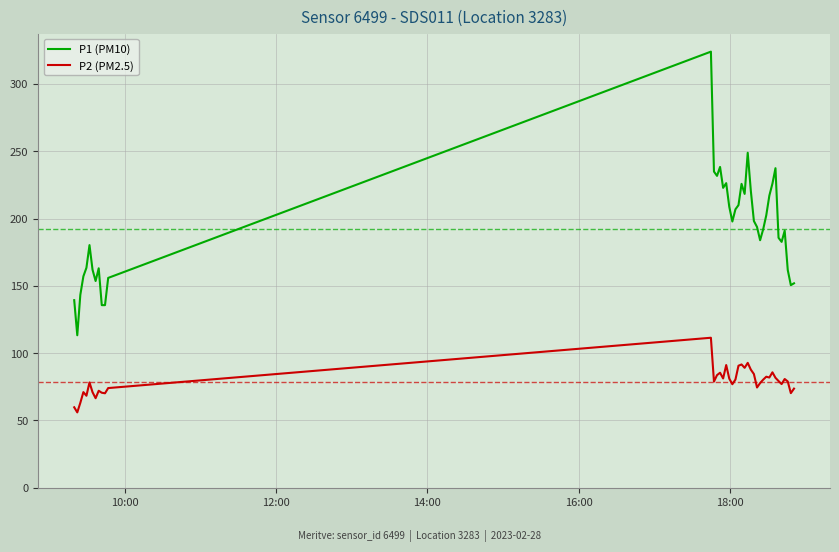

Rank the series by their average value, from lowest to highest.

P2 (PM2.5), P1 (PM10)